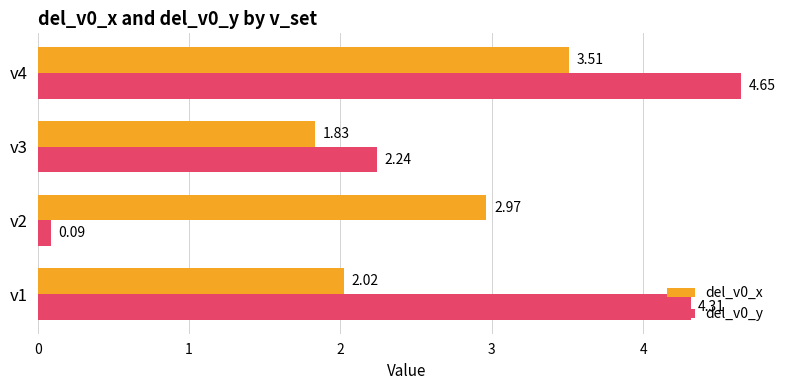

What is the difference between the second highest and minimum values in the del_v0_y series?

4.2